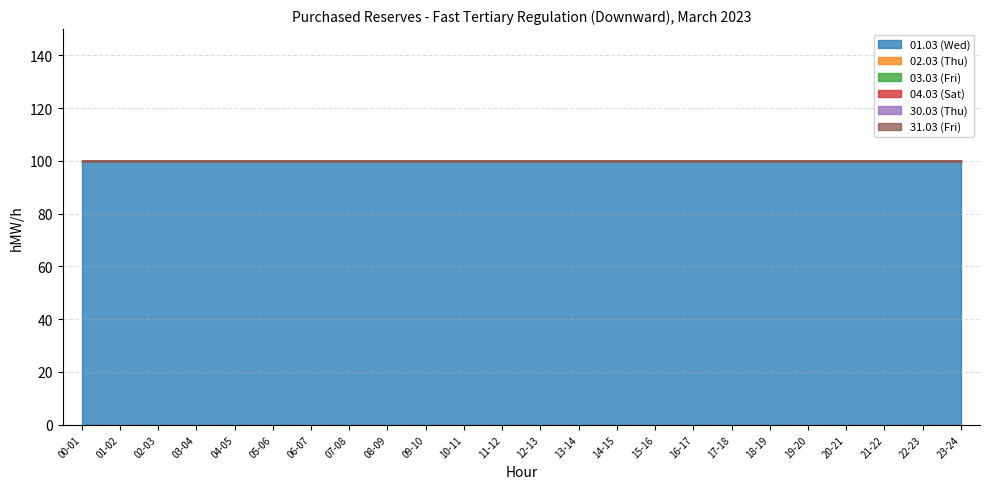

True or false: 02.03 (Thu) and 03.03 (Fri) cross at least once.

False